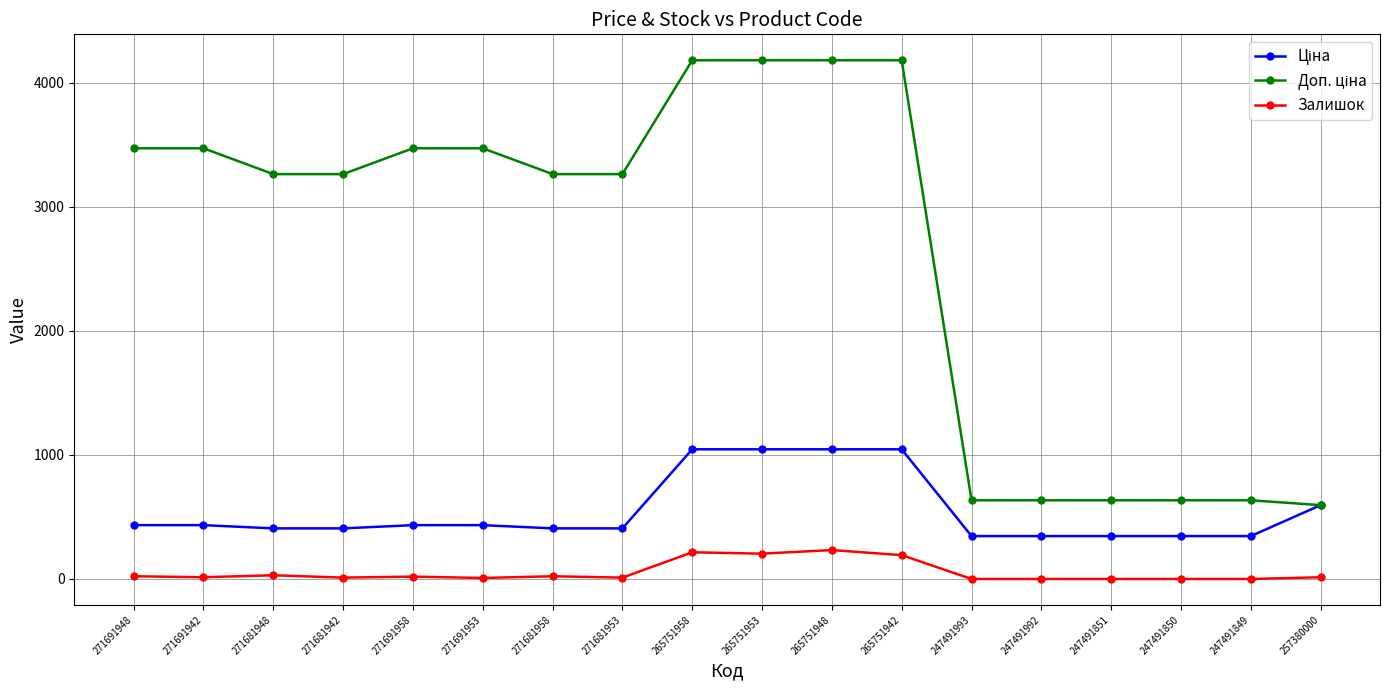

What is the difference between the highest and lowest values at 247491851?

634.0